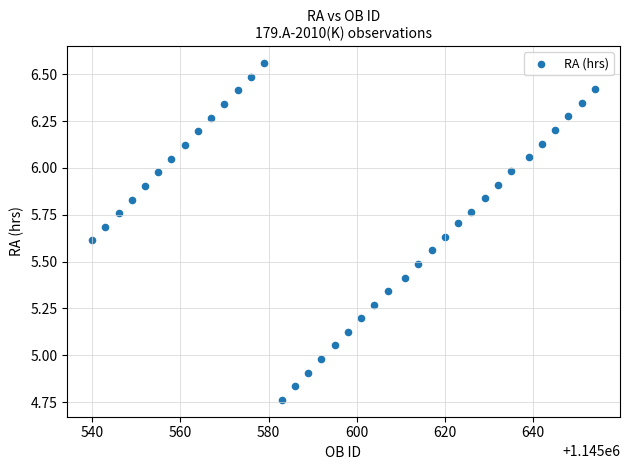

What is the range of X values (max minus min)?

114.0